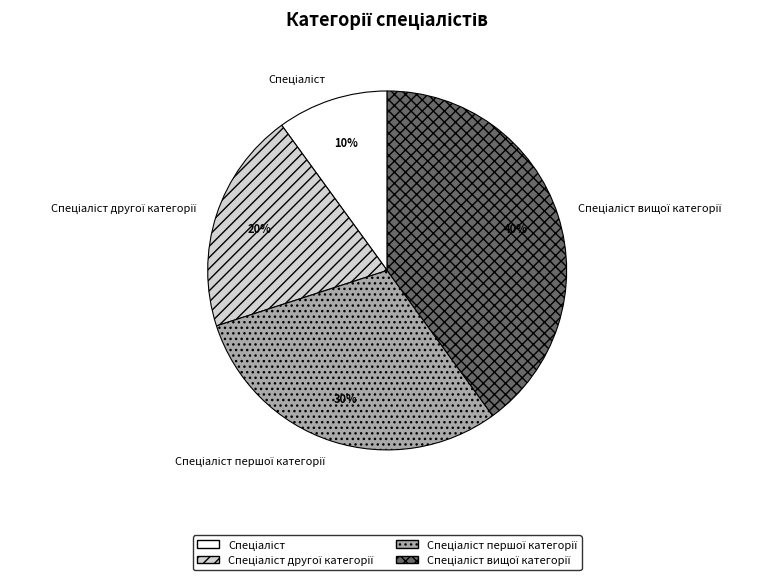

Is there a majority slice in this chart?

No